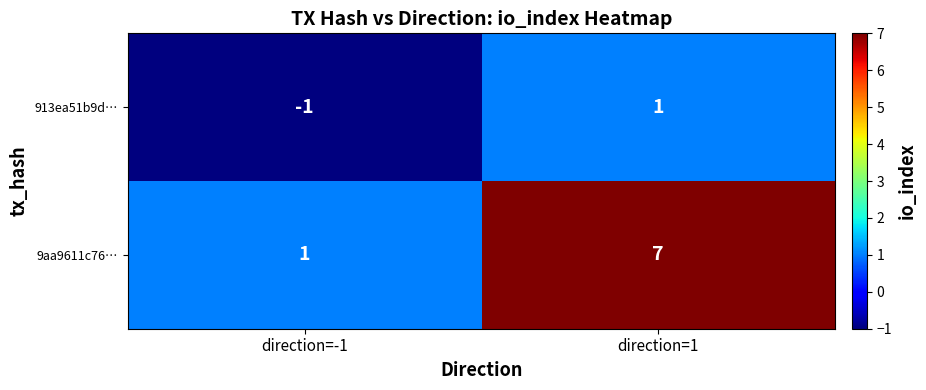

Which category has the lowest value across all series?

direction=-1